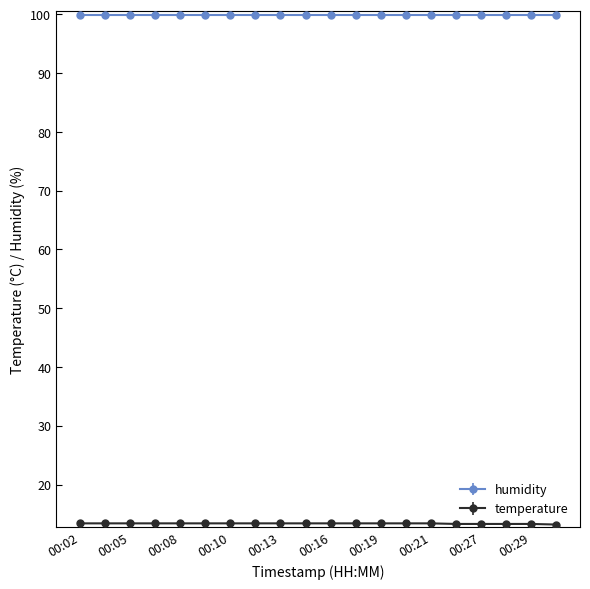

What is the lowest value of the humidity series?

99.9